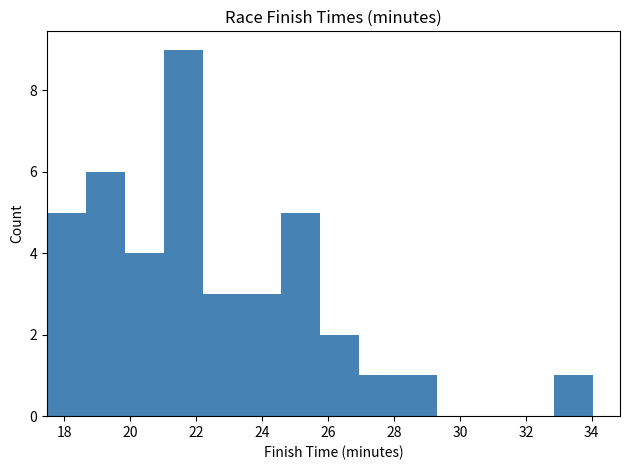

Which range on the x-axis has the tallest bar?

21.0 to 22.2